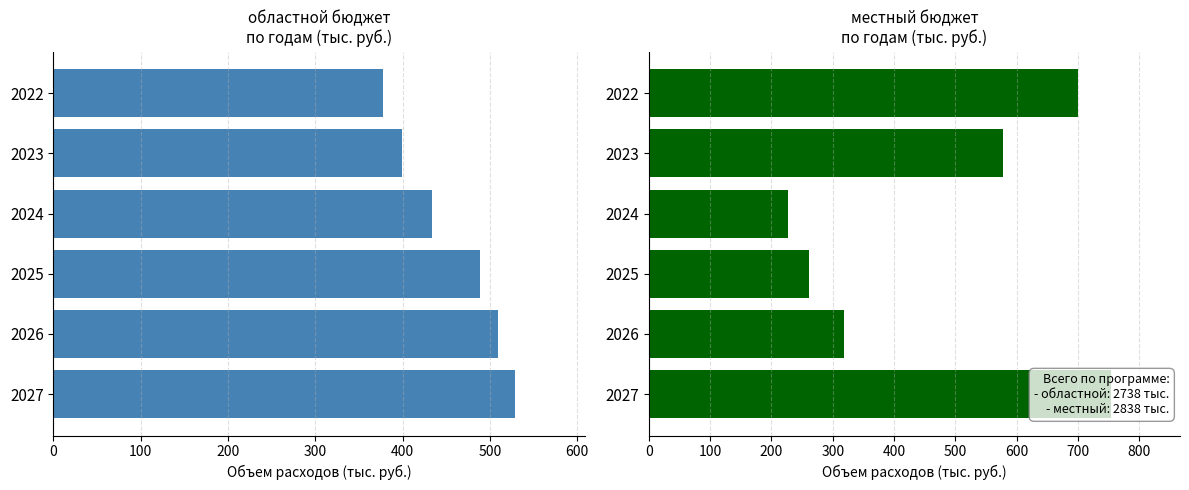

Is it true that областной бюджет equals 509.0 at 2026?

True